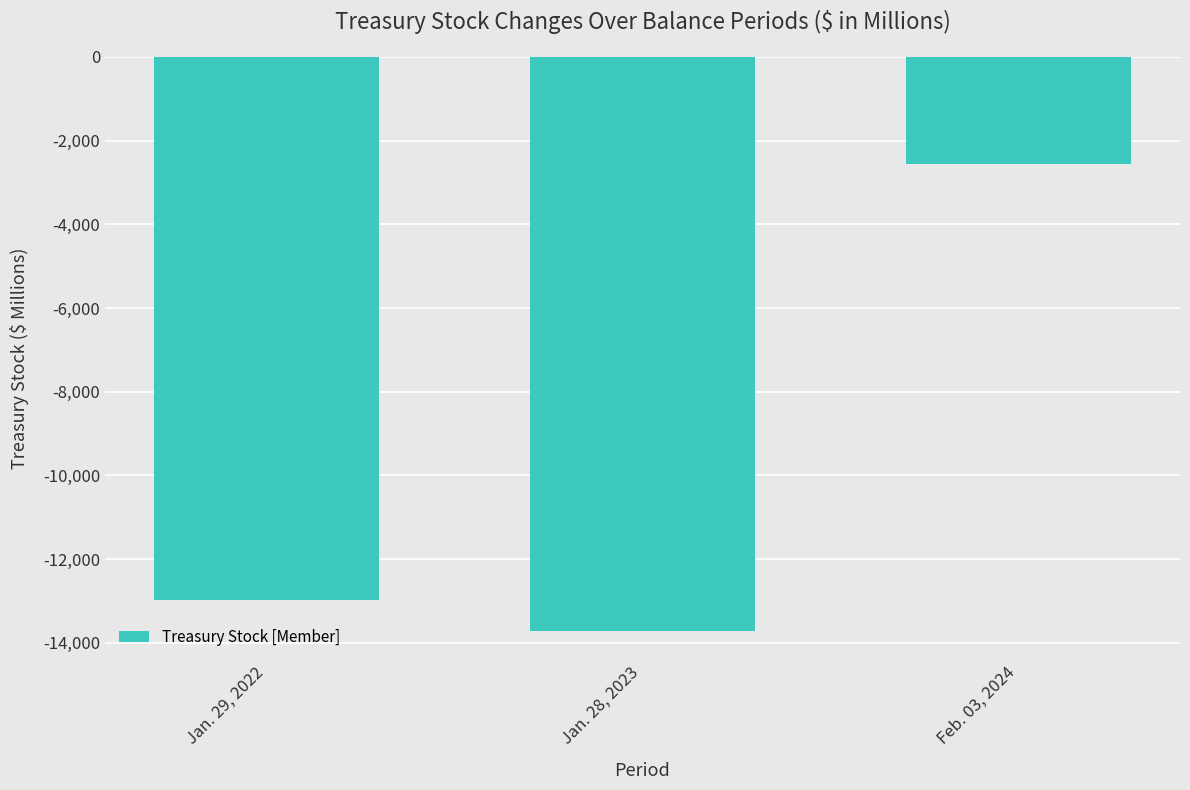

Where is the data nearest to the value -8143?

Jan. 29, 2022